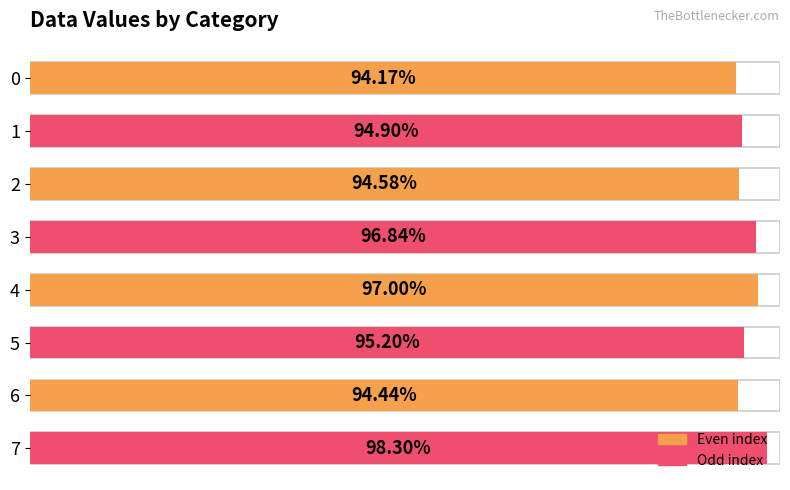

Count the values in the range 0 to 1.

8